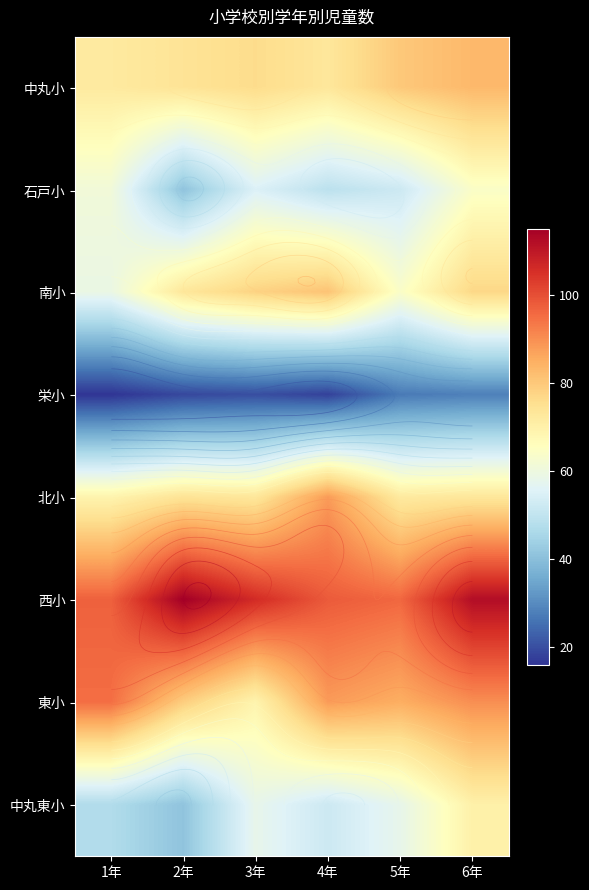

Rank the categories by 南小 value from highest to lowest.

4年, 3年, 6年, 2年, 5年, 1年